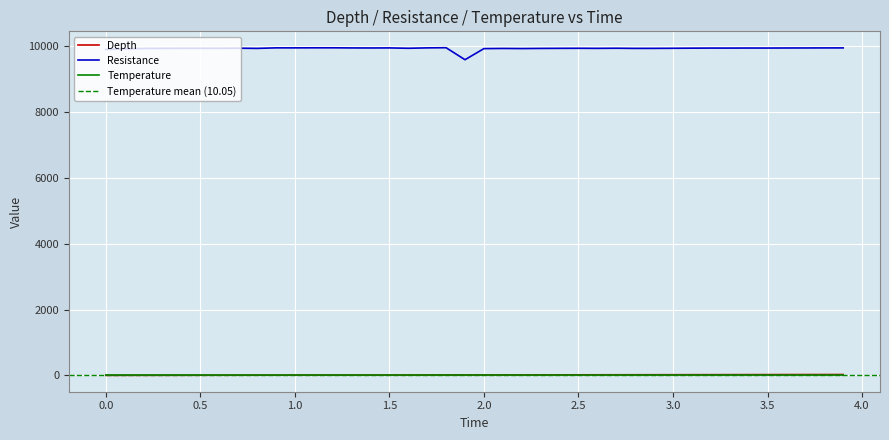

Reading left to right, extract all data points from this chart.

Depth: 0.6	1.3	1.9	2.5	3.2	3.8	4.4	5.1	5.7	6.3	7.0	7.6	8.2	8.9	9.5	10.2	10.8	11.4	12.1	12.7	13.3	13.9	14.6	15.2	15.8	16.5	17.1	17.8	18.4	19.0	19.7	20.3	20.9	21.6	22.2	22.8	23.5	24.1	24.7	25.4
Resistance: 9895.2	9916.7	9927.9	9930.8	9932.3	9933.0	9932.6	9935.3	9929.3	9945.7	9945.3	9947.1	9947.1	9943.6	9942.2	9944.0	9932.9	9945.2	9950.1	9585.6	9922.6	9927.7	9924.3	9928.6	9931.1	9932.8	9930.3	9934.1	9929.3	9930.0	9932.9	9936.4	9939.0	9938.8	9940.5	9939.8	9941.7	9942.4	9944.0	9944.2
Temperature: 10.1	10.1	10.0	10.0	10.0	10.0	10.0	10.0	10.0	10.0	10.0	10.0	10.0	10.0	10.0	10.0	10.0	10.0	10.0	10.8	10.1	10.0	10.1	10.0	10.0	10.0	10.0	10.0	10.0	10.0	10.0	10.0	10.0	10.0	10.0	10.0	10.0	10.0	10.0	10.0